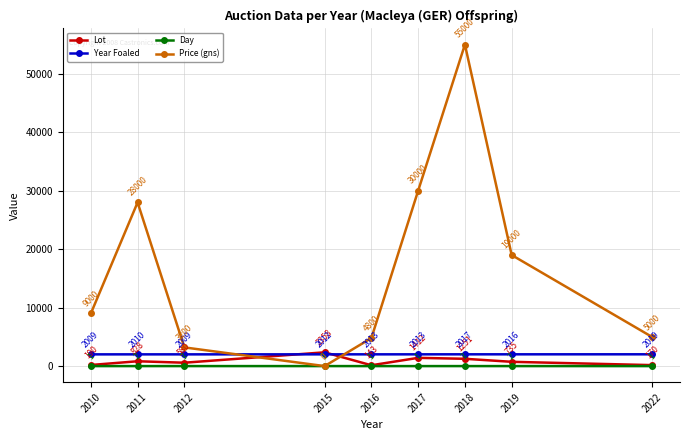

In Price (gns), how many points are higher than both neighbors (excluding endpoints)?

2